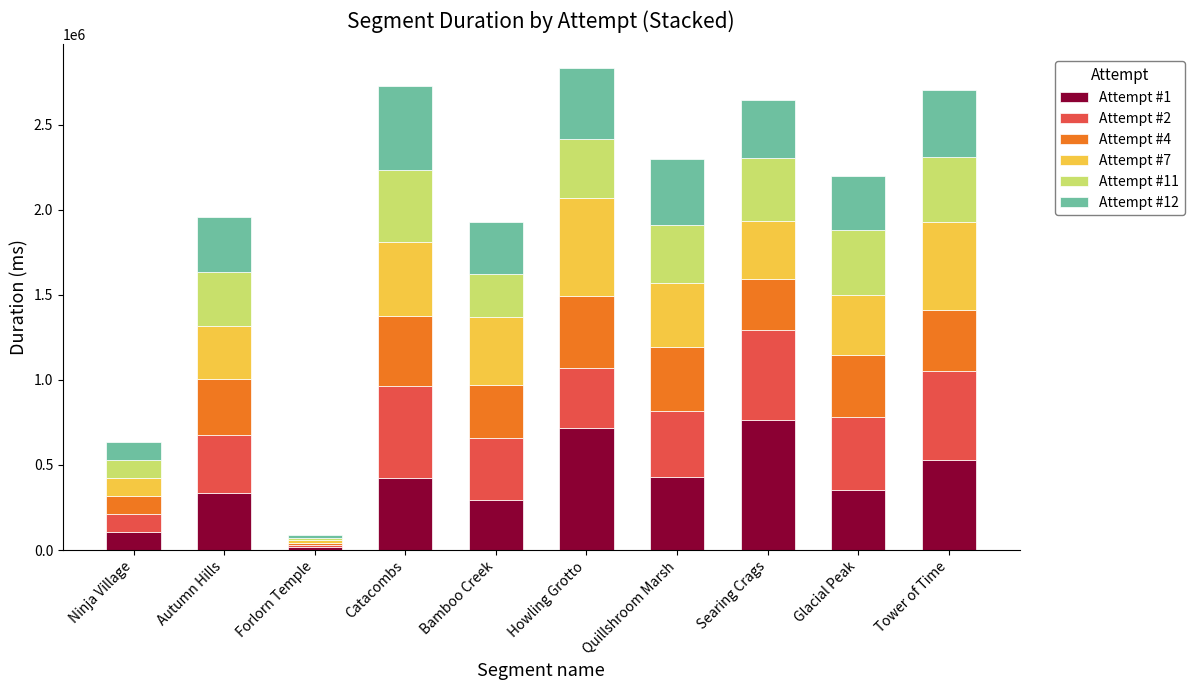

What is the total value across all series at Glacial Peak?

2198028